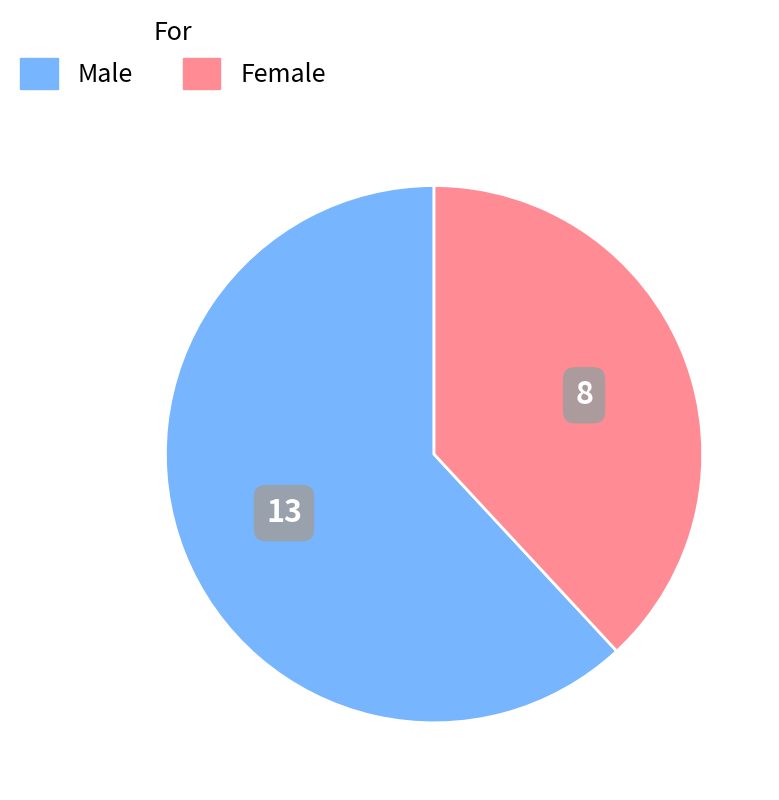

Is there any slice that represents more than half of the pie?

Yes